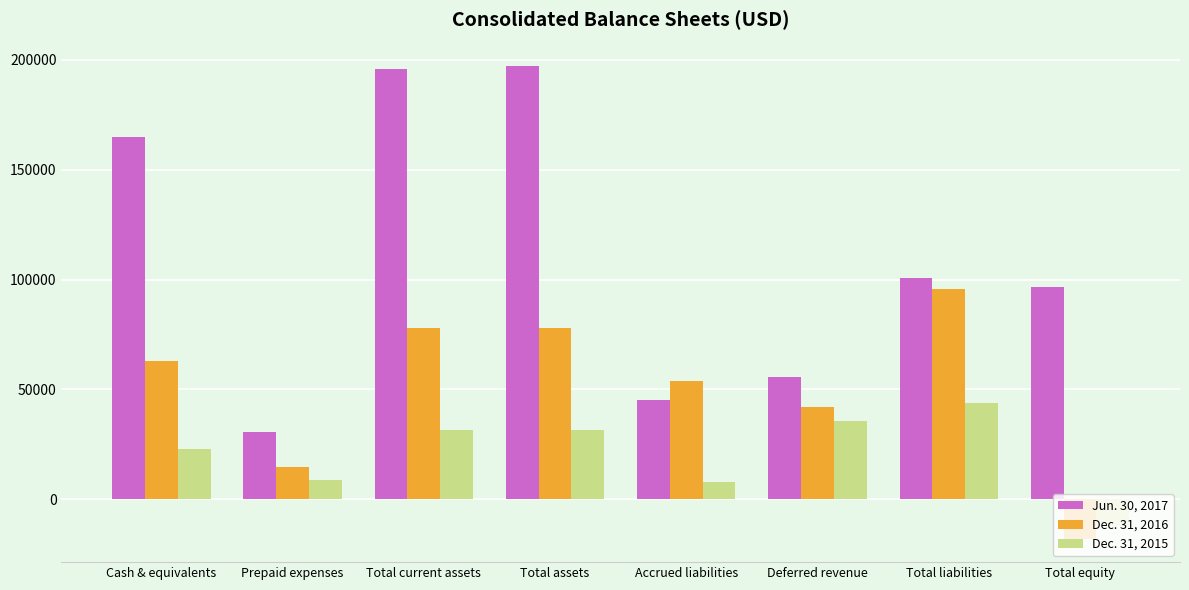

What is the difference between the maximum and minimum values in the Jun. 30, 2017 series?

166180